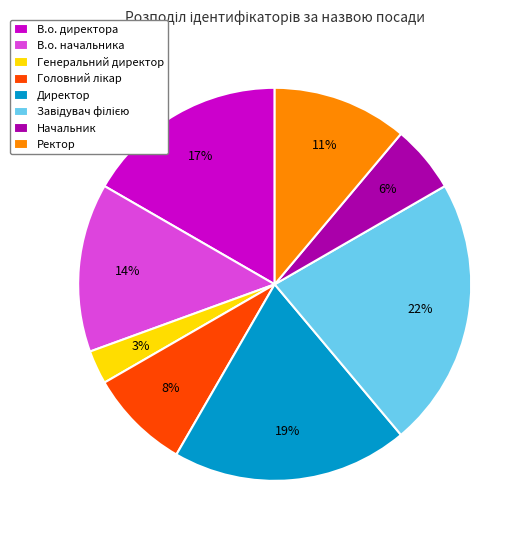

To the nearest percent, what is the difference between the В.о. начальника and Начальник slice percentages?

8%